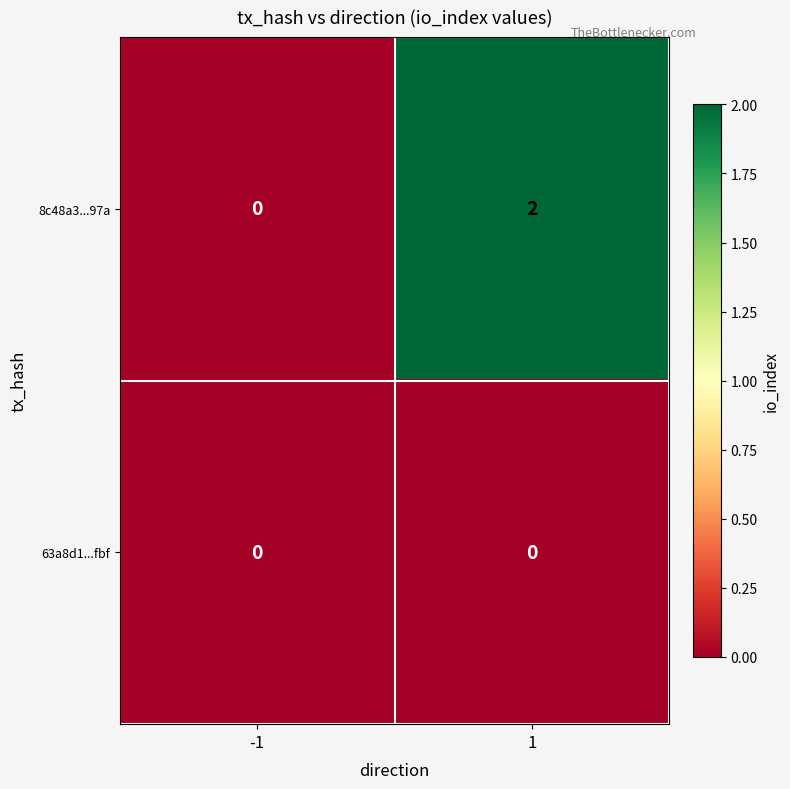

Which series has the largest total across all categories?

8c48a3...97a